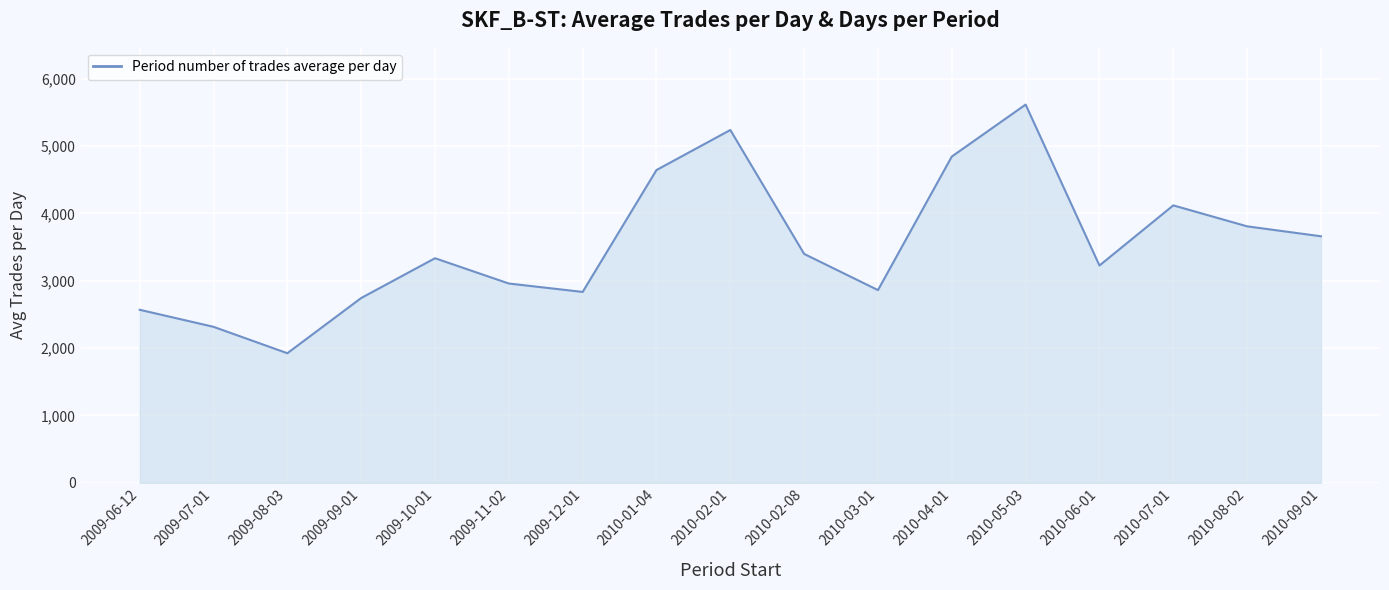

Does the chart have visible grid lines?

Yes